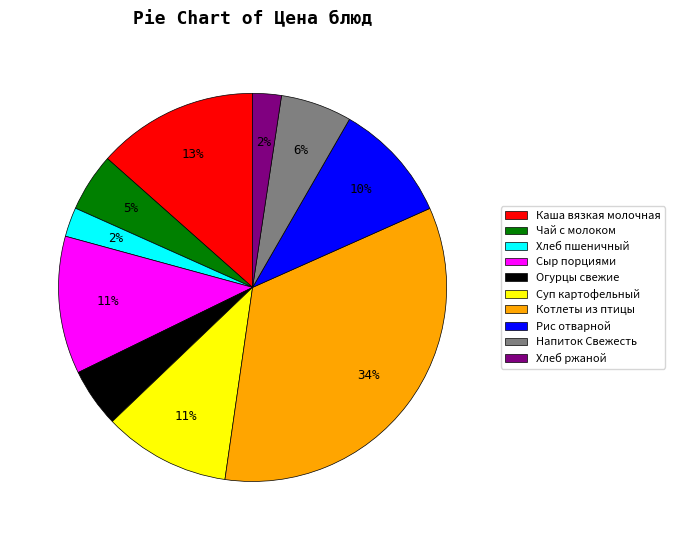

What is the ratio of the value at Сыр порциями to the value at Котлеты из птицы?

0.3